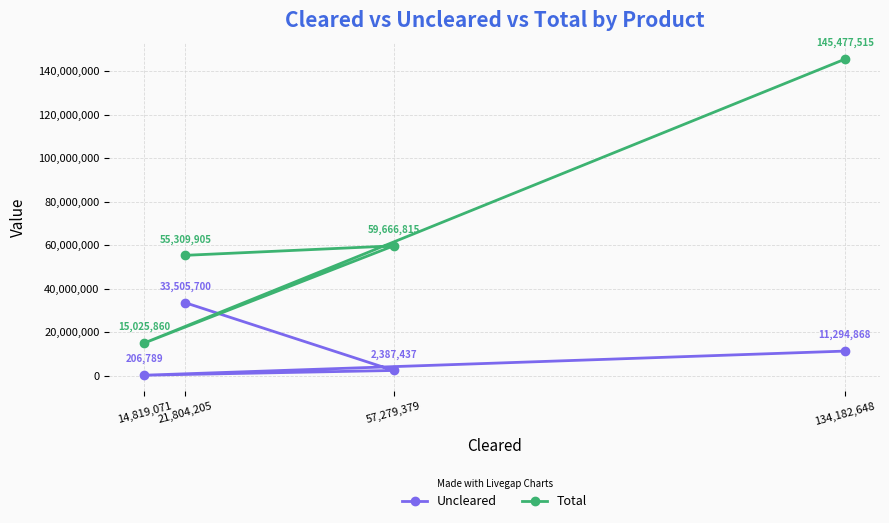

Reading left to right, list all the values displayed in this chart.

Uncleared: 14,819,071=206789	21,804,205=33505700	57,279,379=2387437	134,182,648=11294868
Total: 14,819,071=15025860	21,804,205=55309905	57,279,379=59666815	134,182,648=145477515